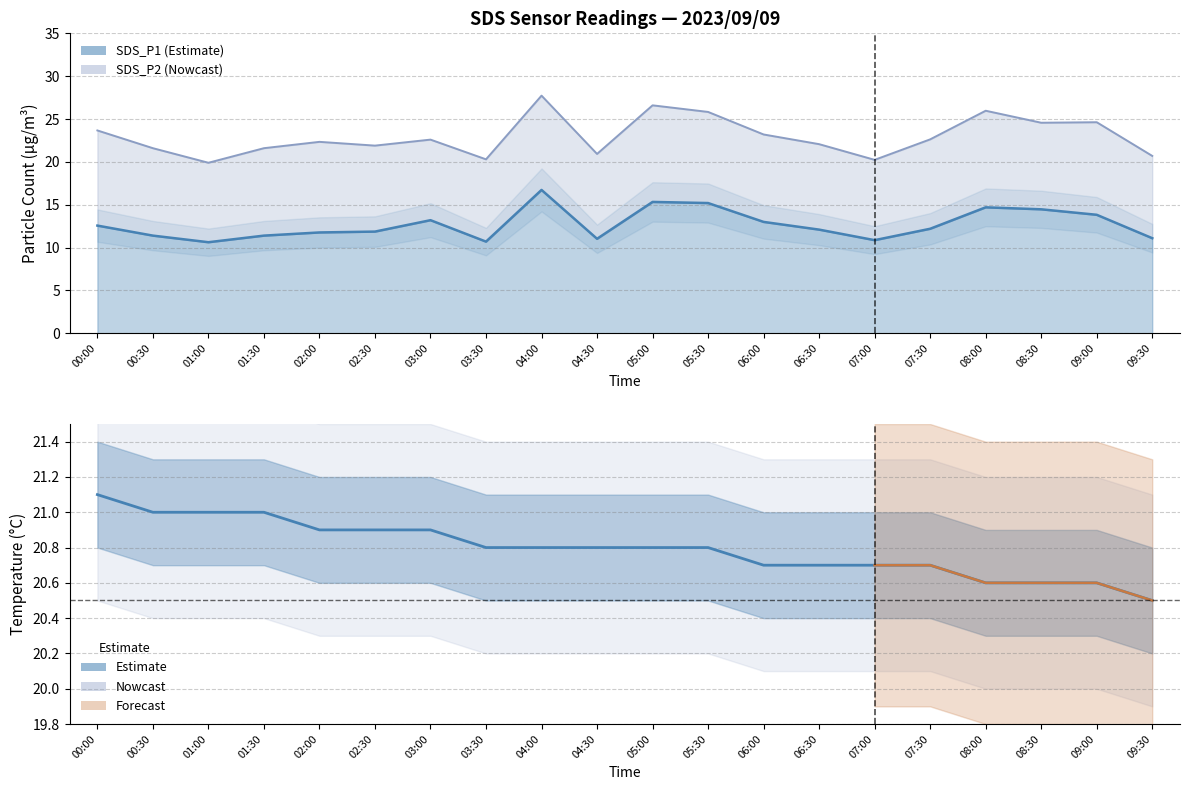

What is the label of the 10th point from the left?

04:30